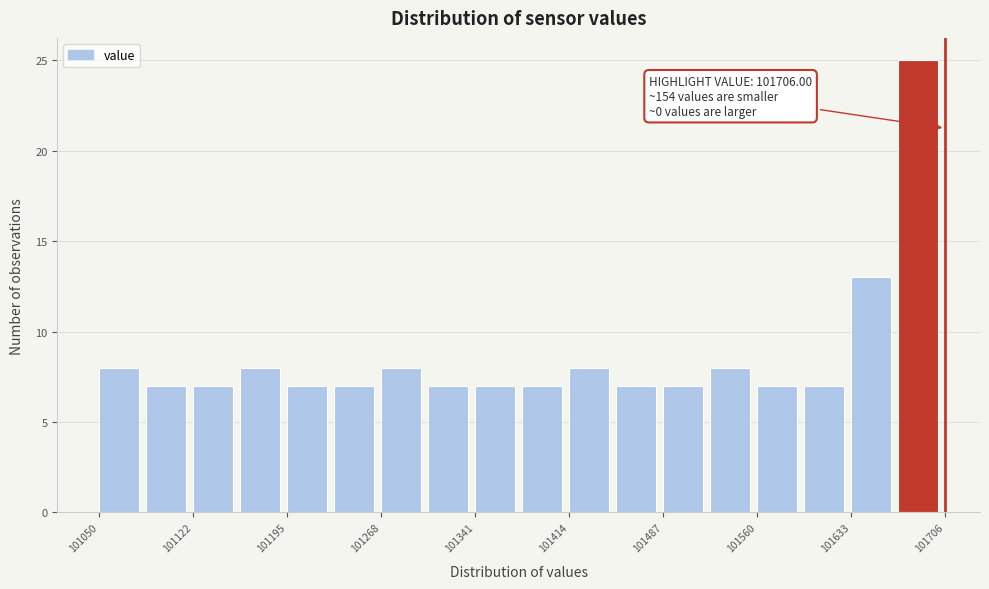

Around what value on the x-axis is the tallest bar? Give the approximate position of its centre, as read against the axis.

101690